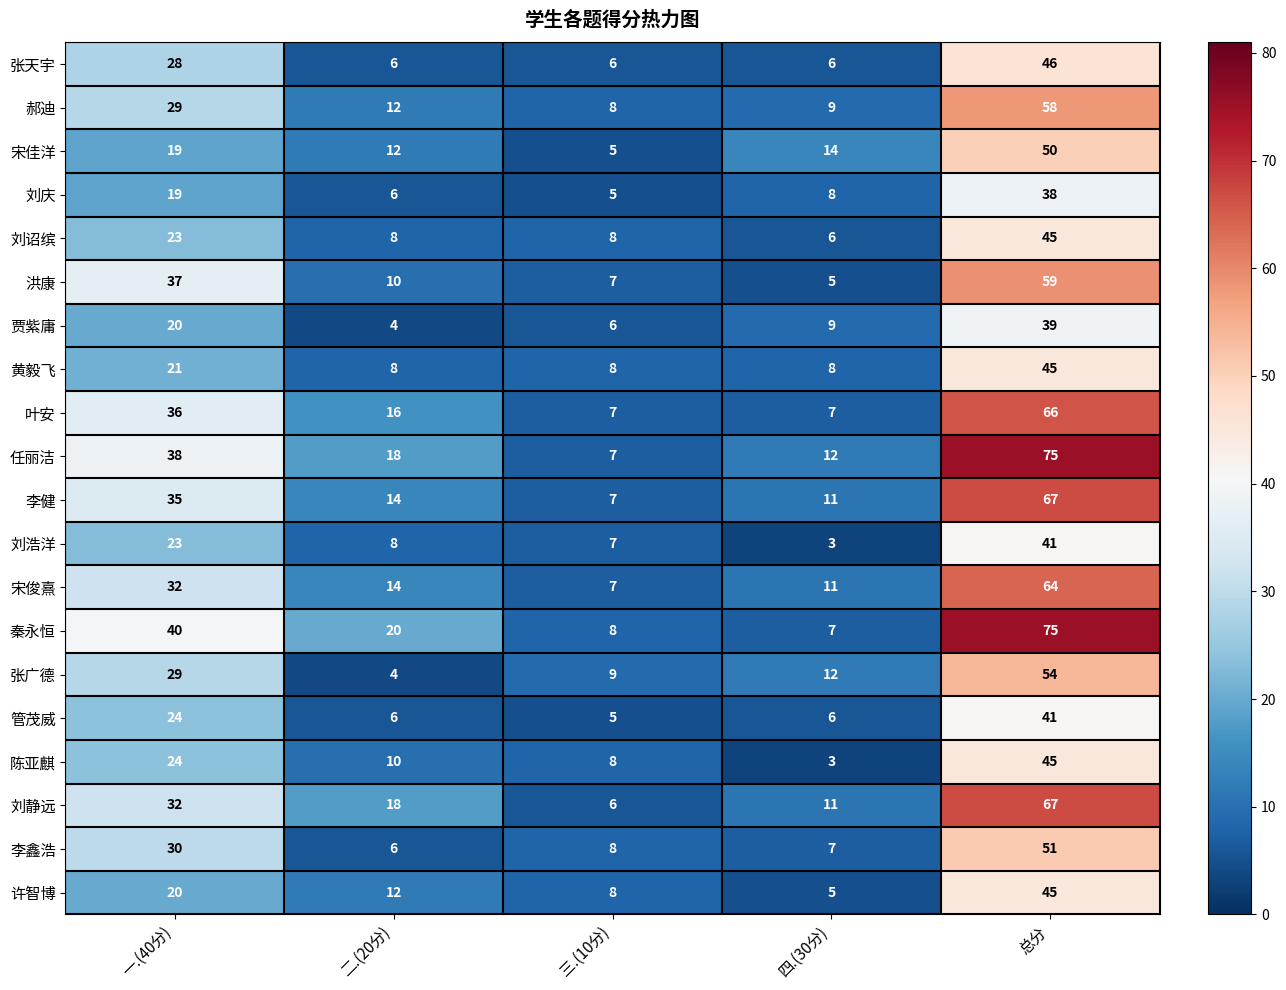

What is the minimum value for 任丽洁?

7